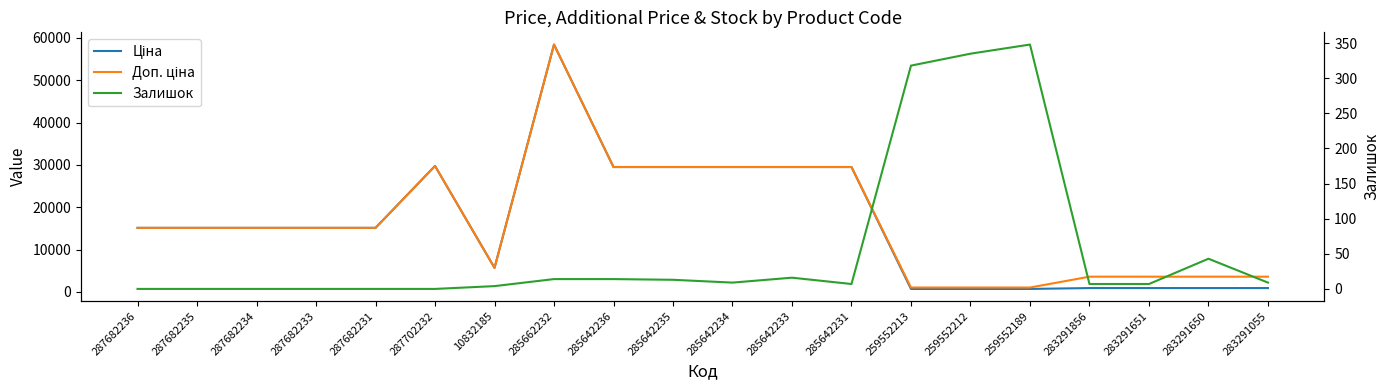

In Залишок, how many points are higher than both neighbors (excluding endpoints)?

3